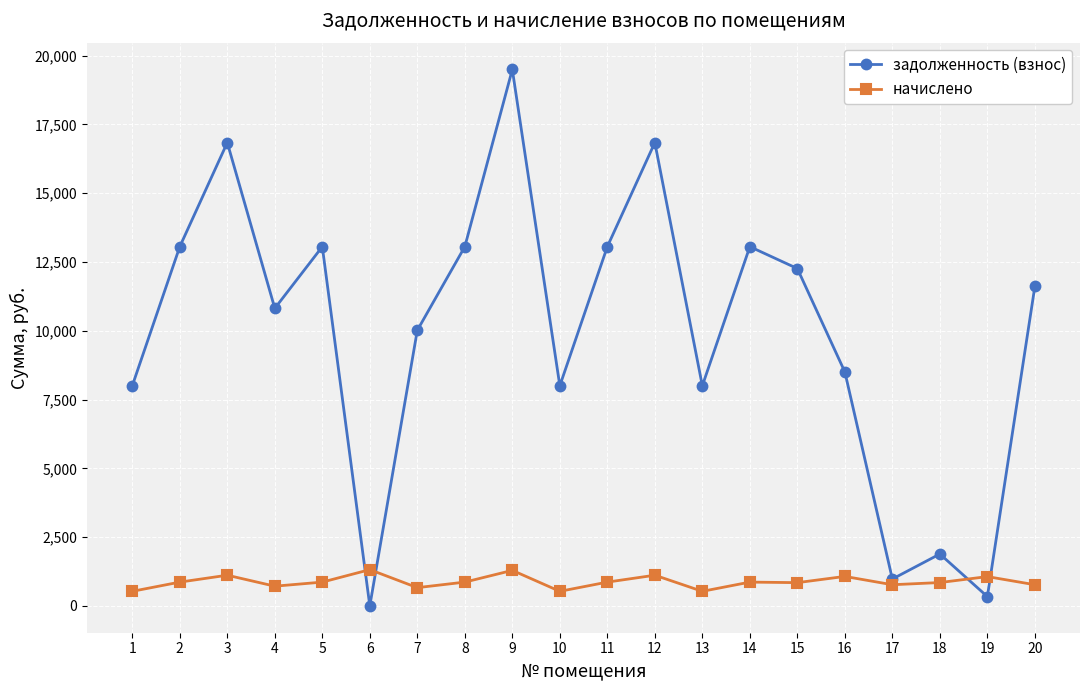

How many data points in начислено are above 864?

11